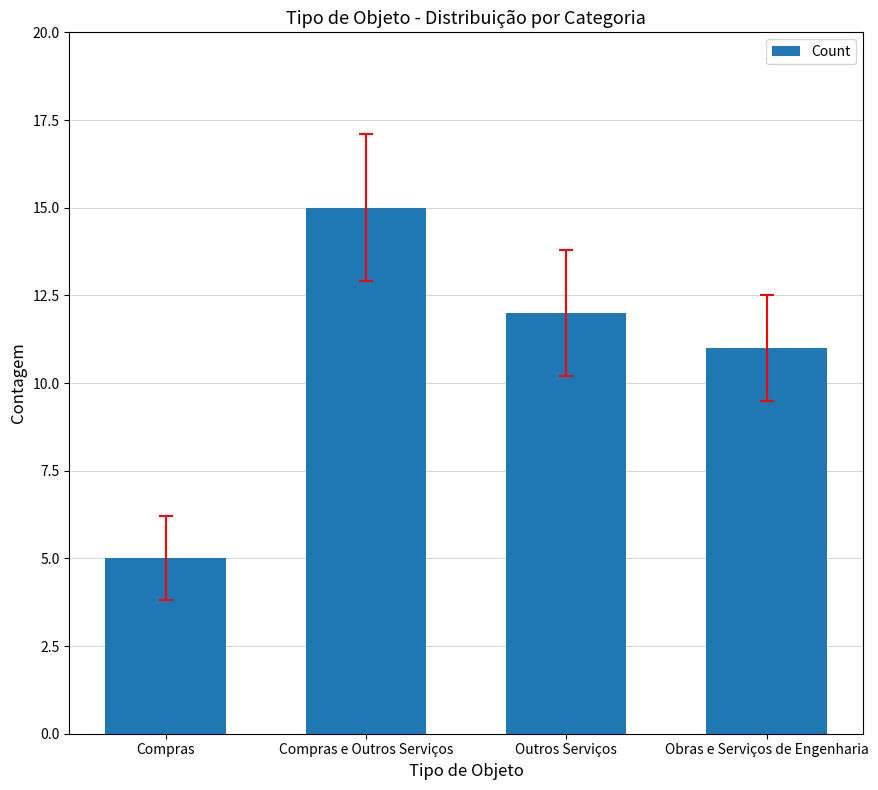

List the labels in order of value, largest first.

Compras e Outros Serviços, Outros Serviços, Obras e Serviços de Engenharia, Compras